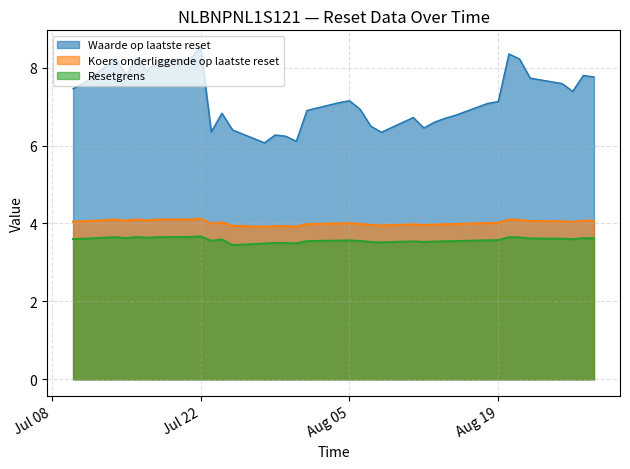

Count the number of categories in the chart.

36